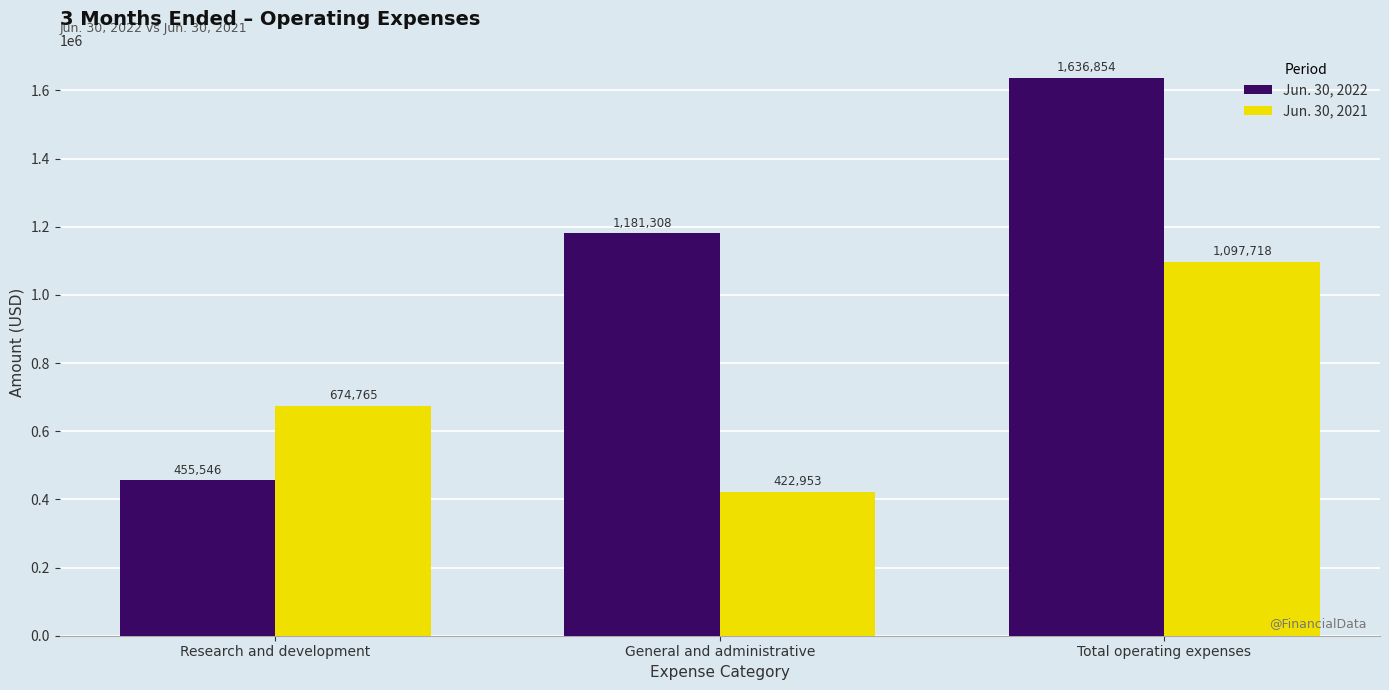

Reading left to right, what are all the values shown in this chart?

Jun. 30, 2022: 455546	1181308	1636854
Jun. 30, 2021: 674765	422953	1097718